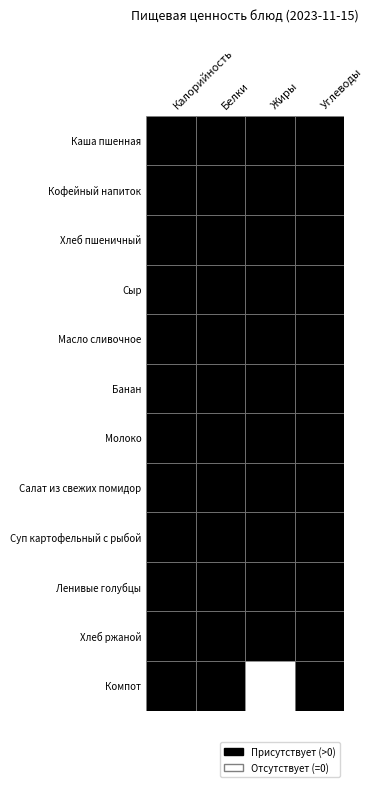

What is the lowest value of the Хлеб ржаной series?

0.9